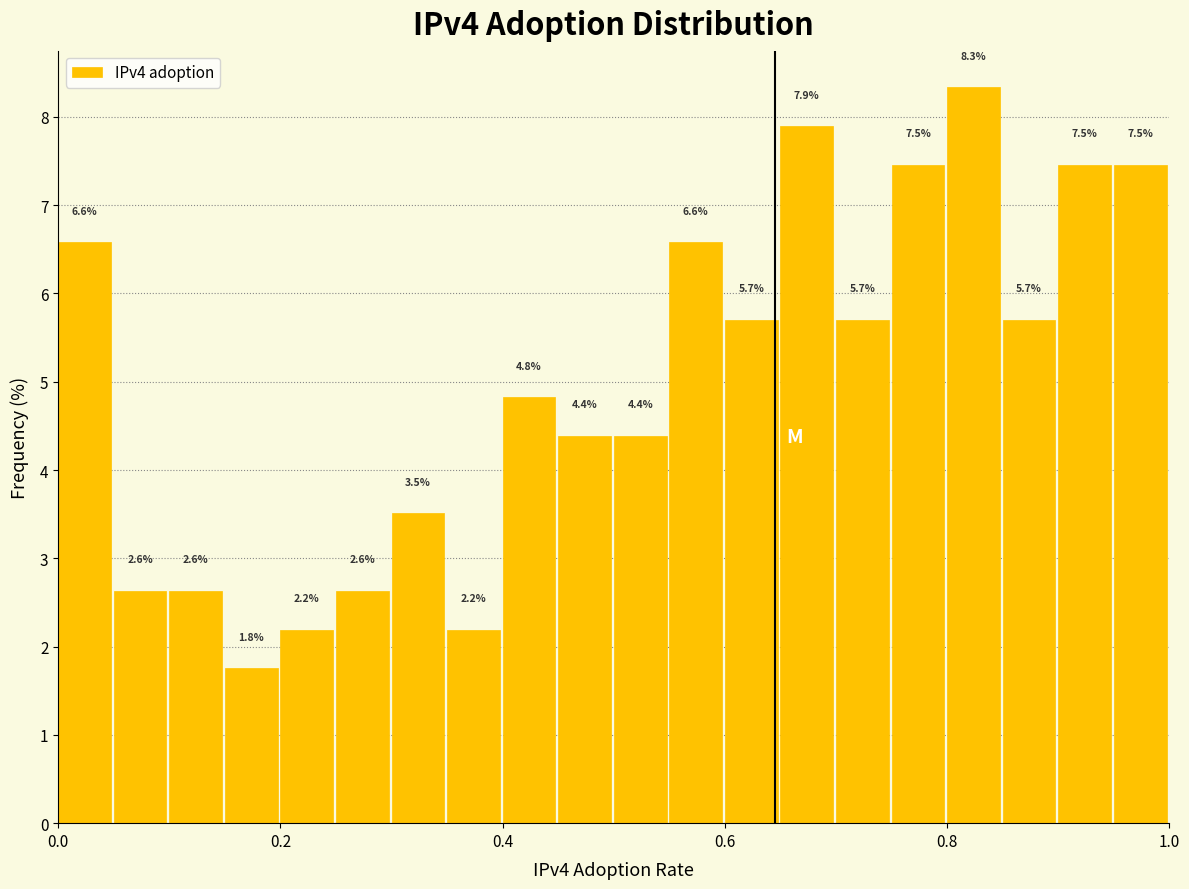

Read against the x-axis, roughly where is the centre of the tallest bar?

0.82